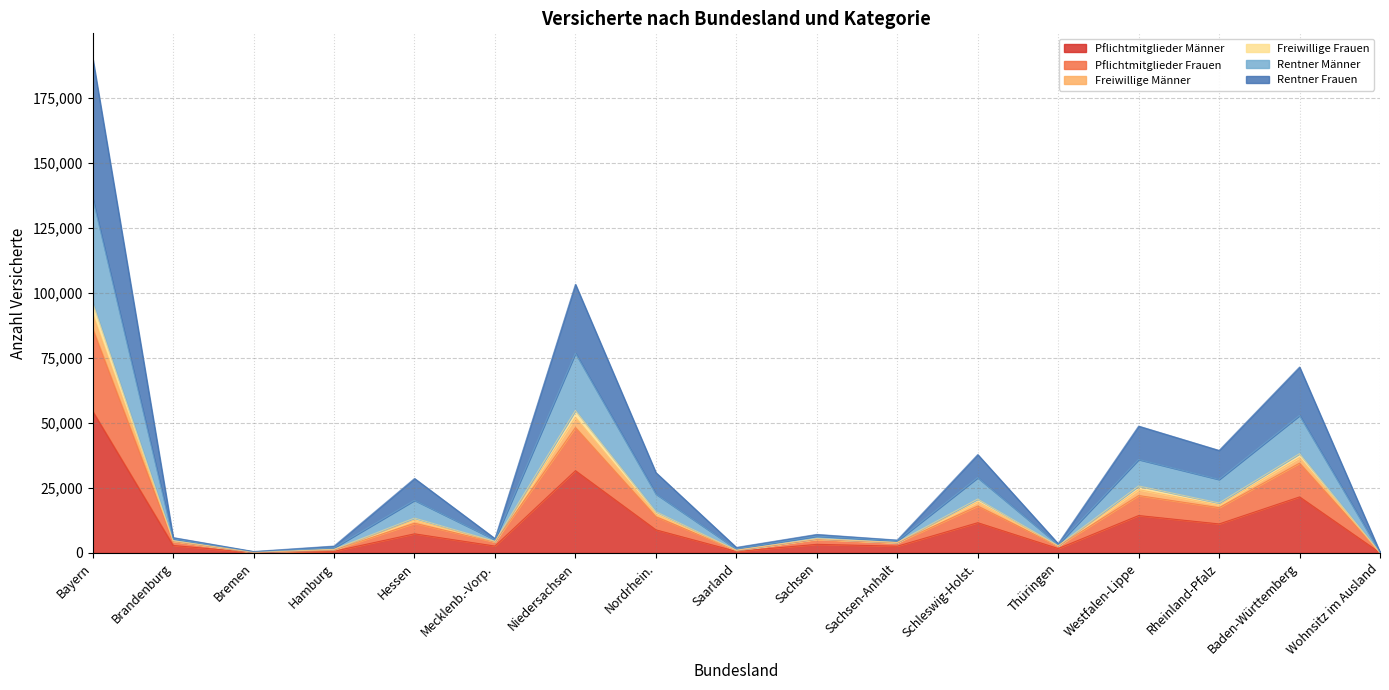

What is the total value across all series at Bayern?

190201